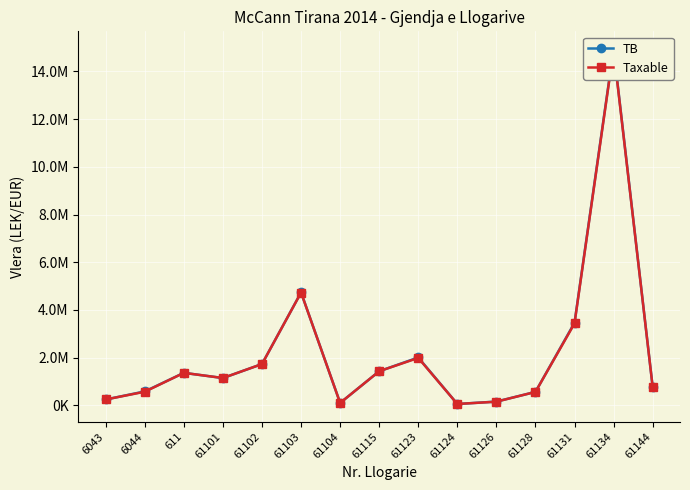

What is the sum of all Taxable values?

33231204.0